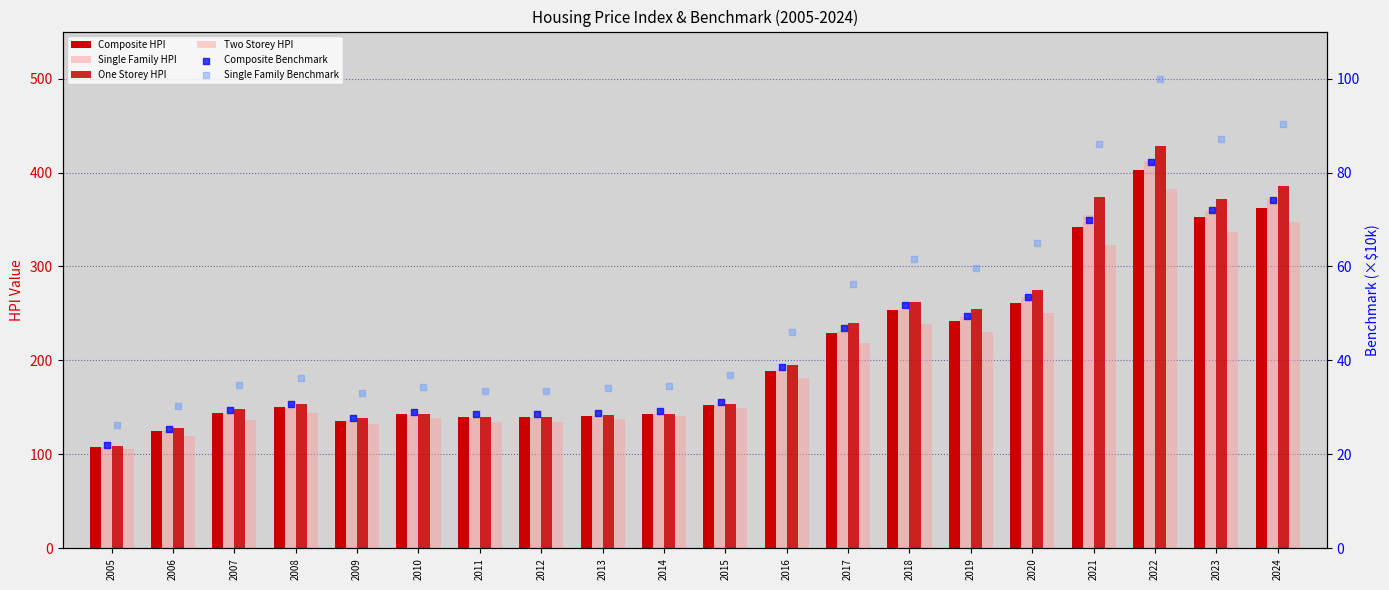

What are all the series names shown in the legend?

Composite HPI, Single Family HPI, One Storey HPI, Two Storey HPI, Composite Benchmark, Single Family Benchmark